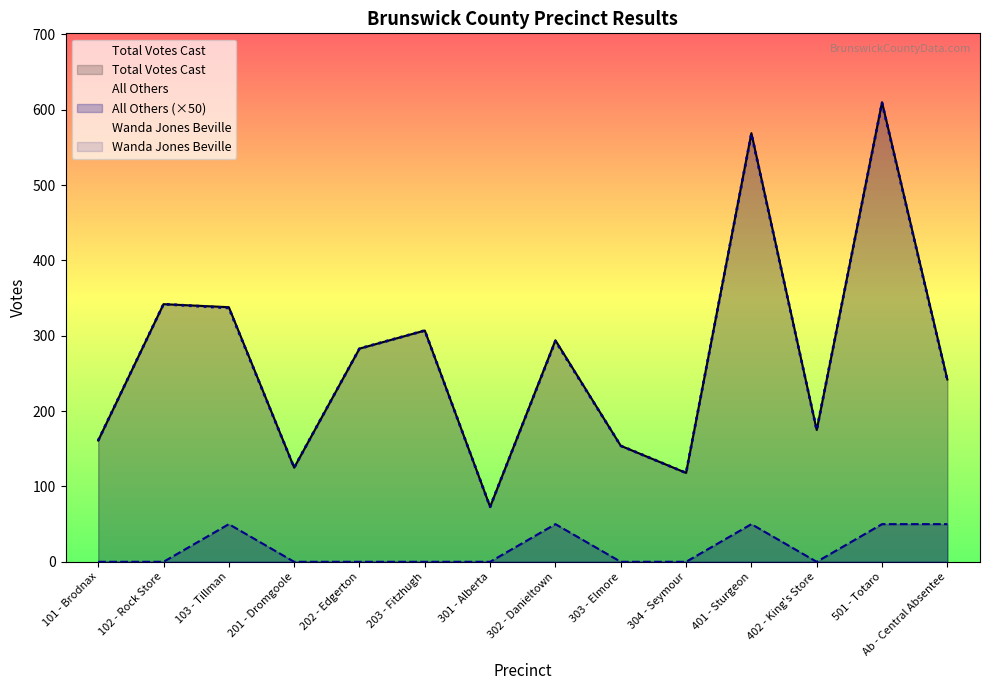

What is the spread (max minus min) of values at 203 - Fitzhugh?

307